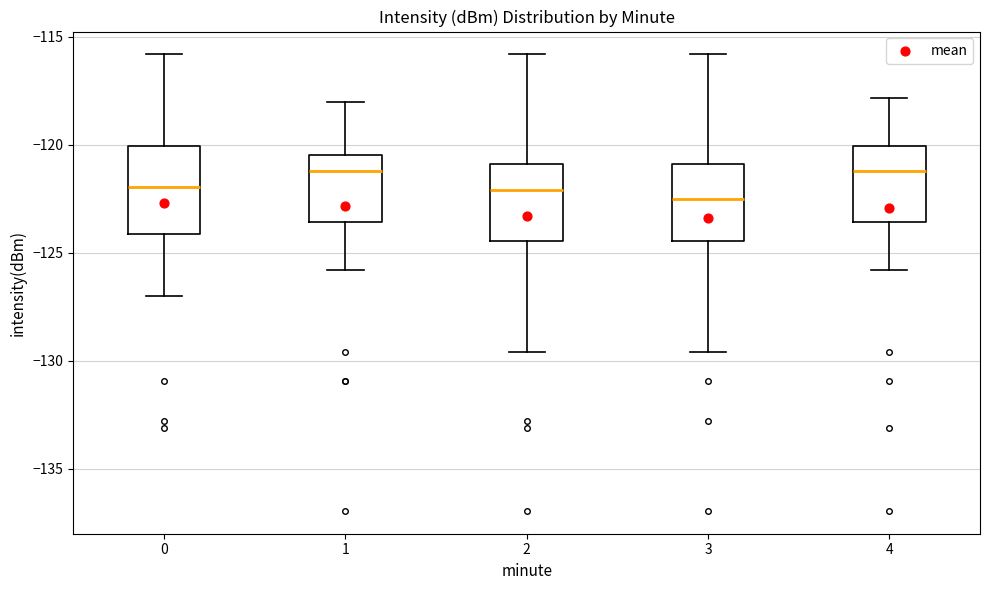

Reading left to right, read every box against the y-axis: the position of its median line, the range the box covers, and the ends of its whiskers. The values are not printed on the chart, so give them approximately, as read against the axis.

0: median -122.0, box -124.0 to -120.0, whiskers -127.0 to -116.0
1: median -121.0, box -123.5 to -120.5, whiskers -126.0 to -118.0
2: median -122.0, box -124.5 to -121.0, whiskers -129.5 to -116.0
3: median -122.5, box -124.5 to -121.0, whiskers -129.5 to -116.0
4: median -121.0, box -123.5 to -120.0, whiskers -126.0 to -118.0